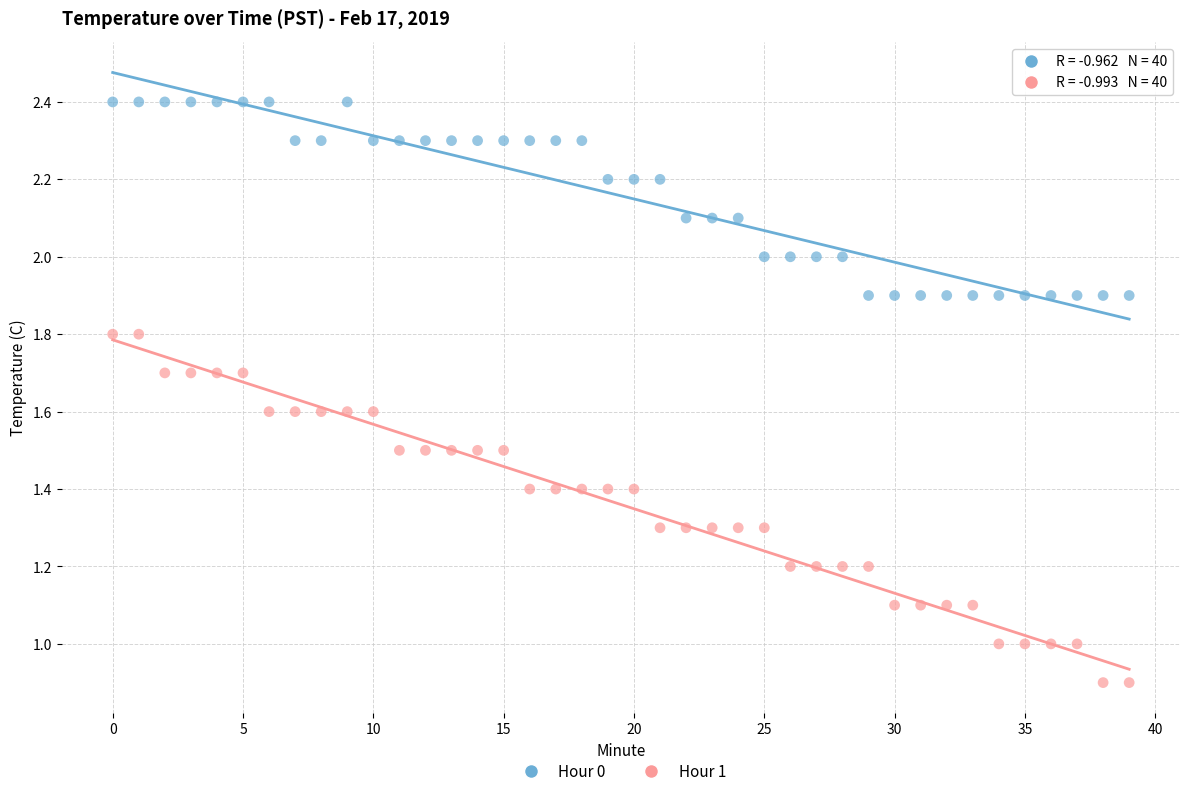

What are all the series names shown in the legend?

Hour 0, Hour 1